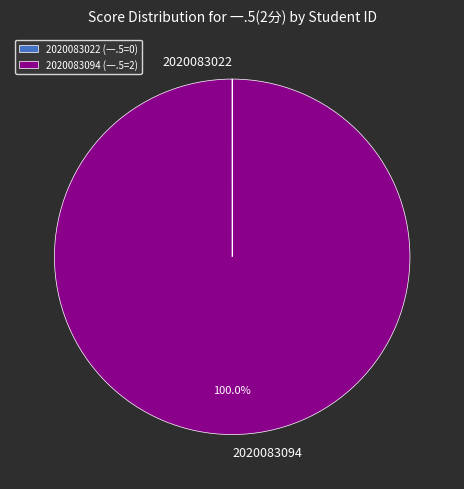

To the nearest percent, what portion does 2020083094 represent?

100%